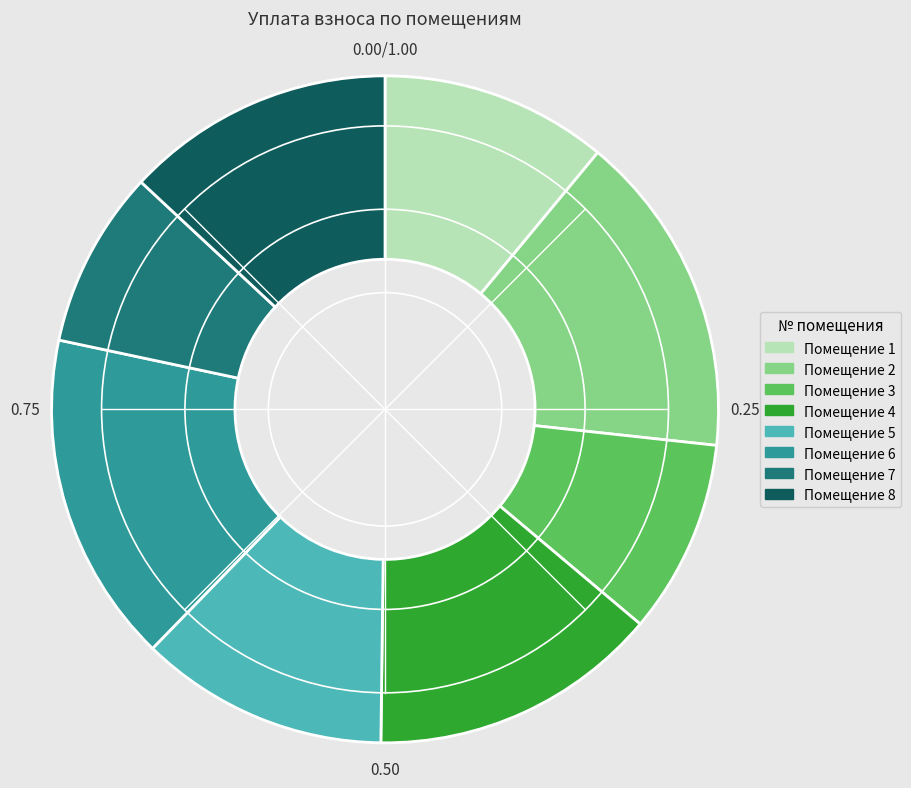

Is there a majority slice in this chart?

No